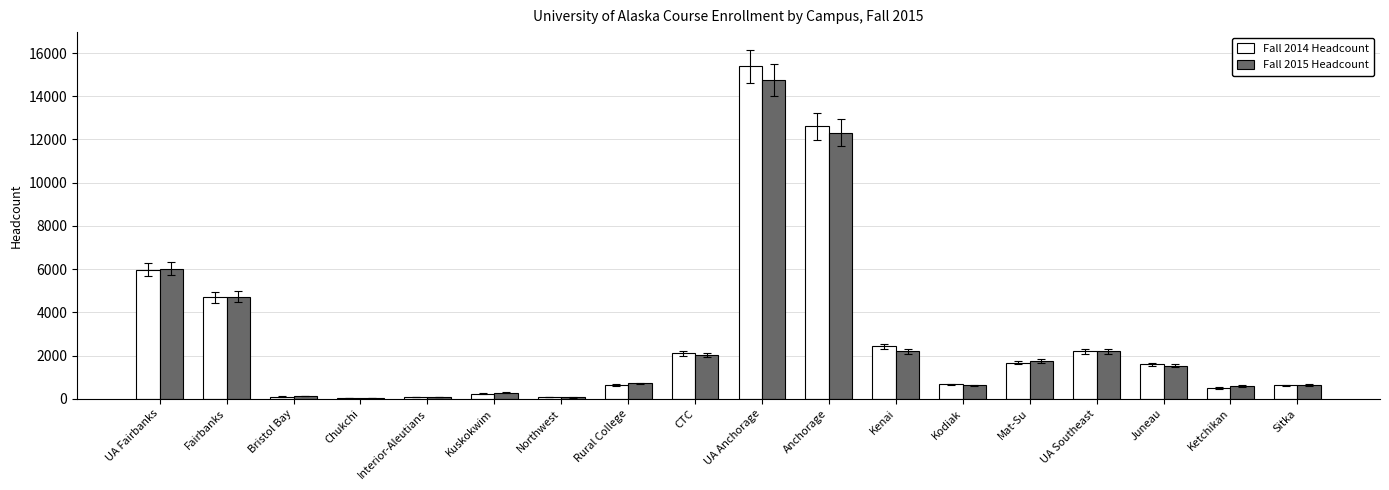

At which category is the sum across all series the highest?

UA Anchorage